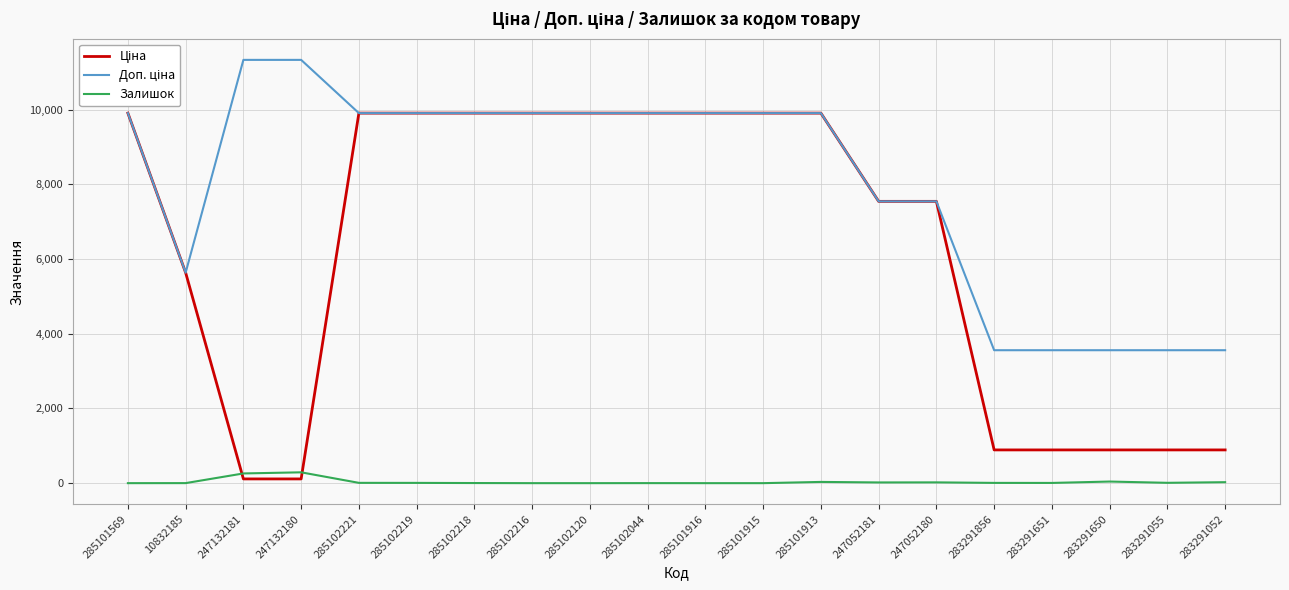

Is this an area chart (filled region under the line)?

No